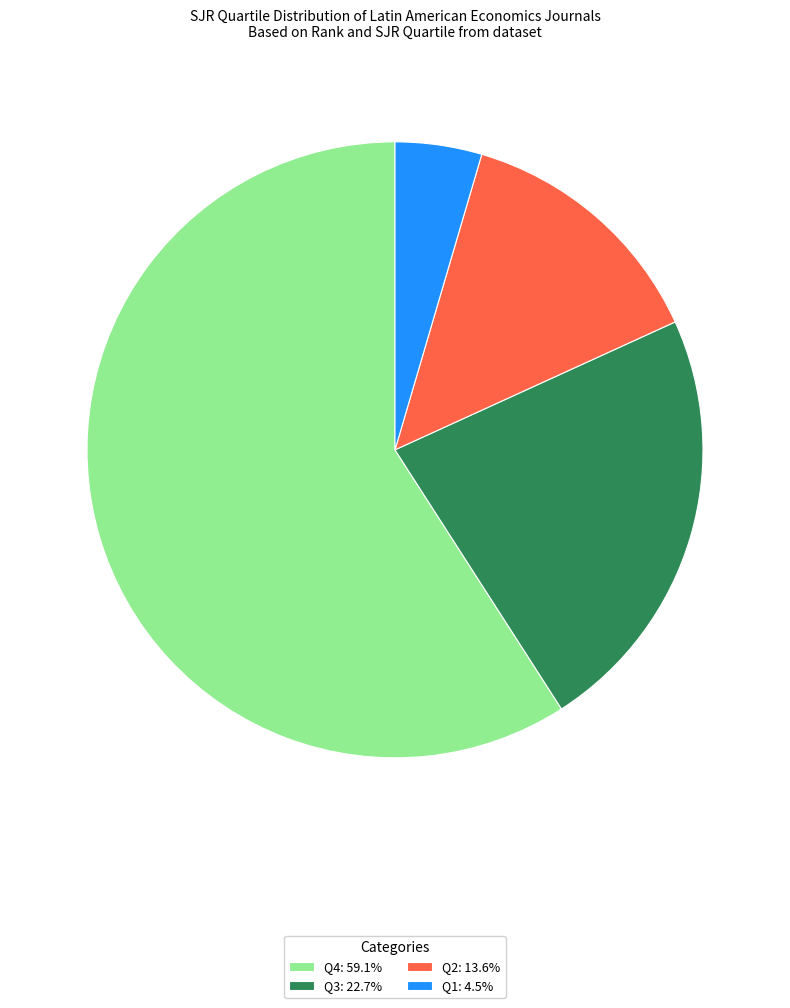

Is Q4: 59.1% the majority of the pie?

Yes